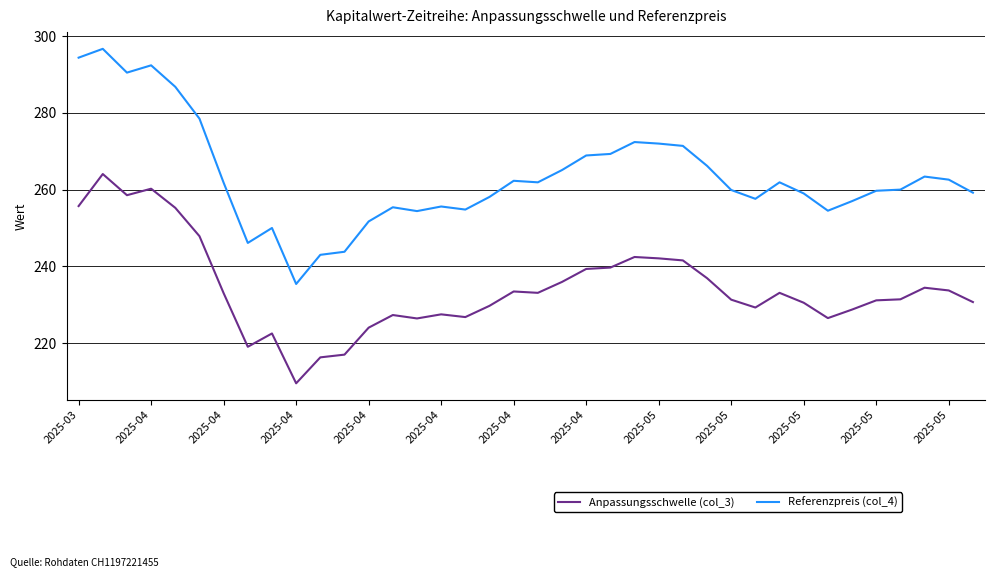

What is the average value of the Anpassungsschwelle (col_3) series?

234.4